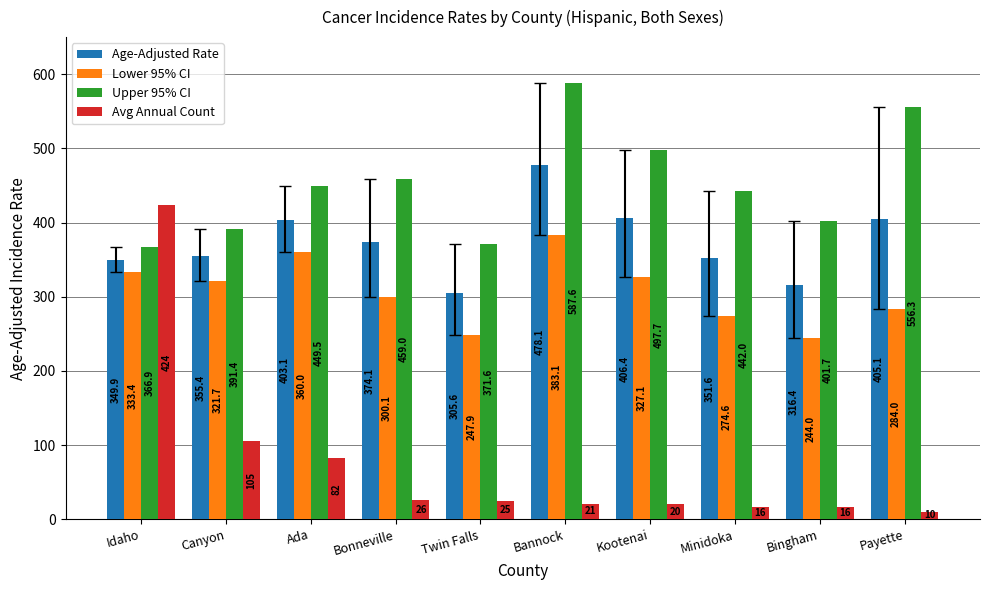

Which series has the largest range (max minus min)?

Avg Annual Count